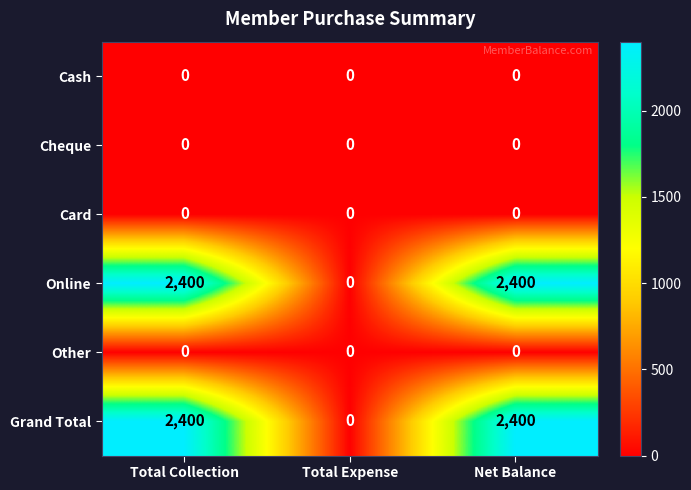

The Online series shows 1531 at Net Balance. True or false?

False